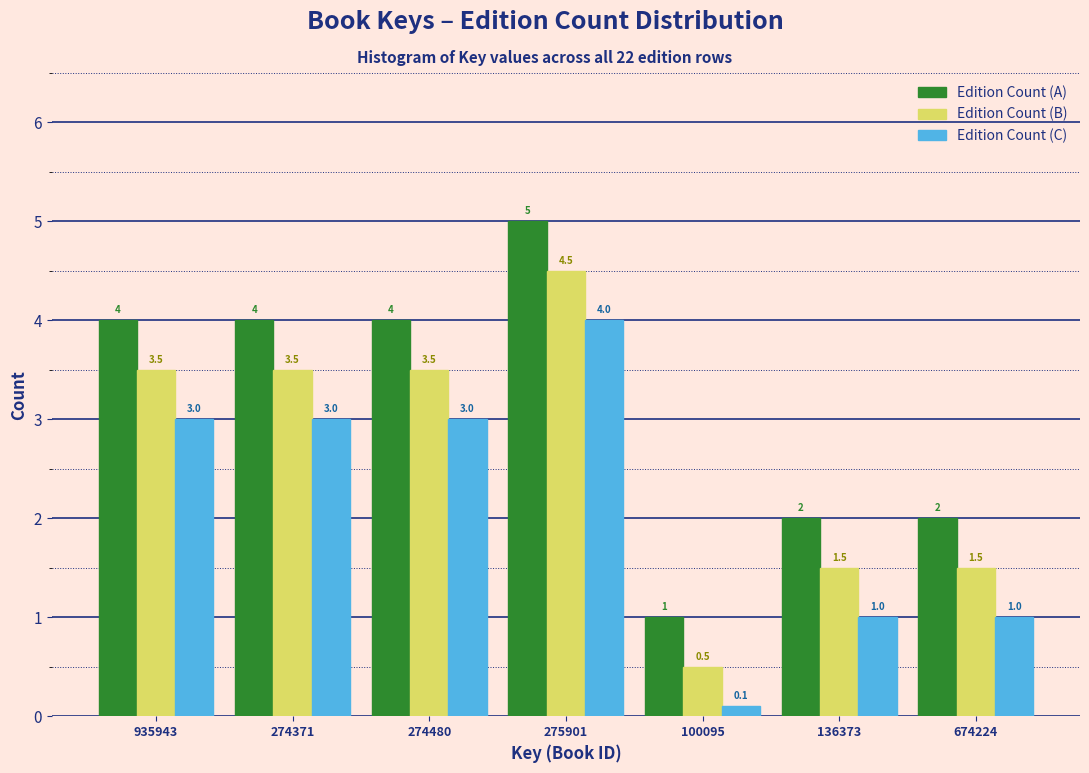

Reading left to right, transcribe all the data shown in this chart.

Edition Count (A): 4.0	4.0	4.0	5.0	1.0	2.0	2.0
Edition Count (B): 3.5	3.5	3.5	4.5	0.5	1.5	1.5
Edition Count (C): 3.0	3.0	3.0	4.0	0.1	1.0	1.0